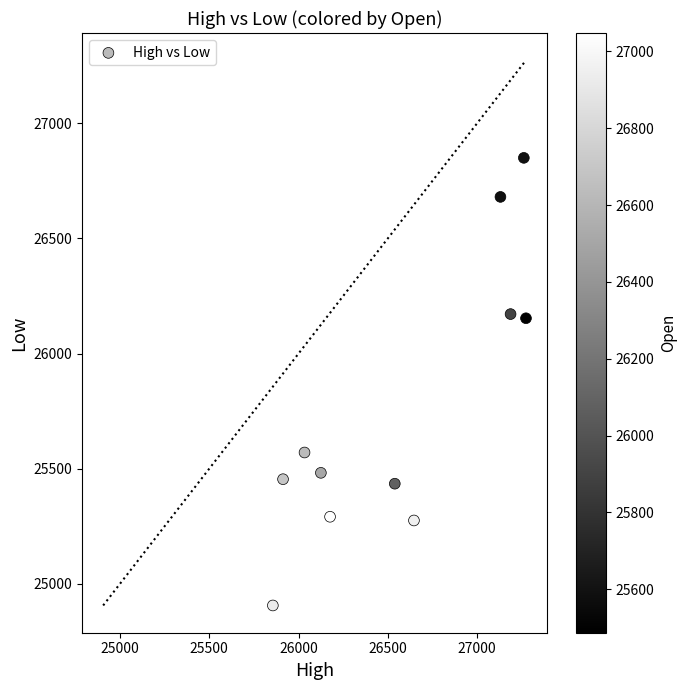

What is the range of Y values (max minus min)?

1943.1